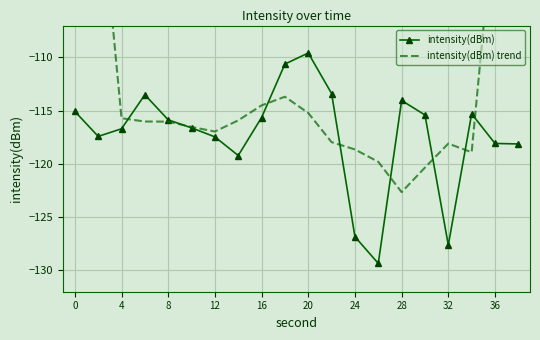

Which series has the largest range (max minus min)?

intensity(dBm) trend